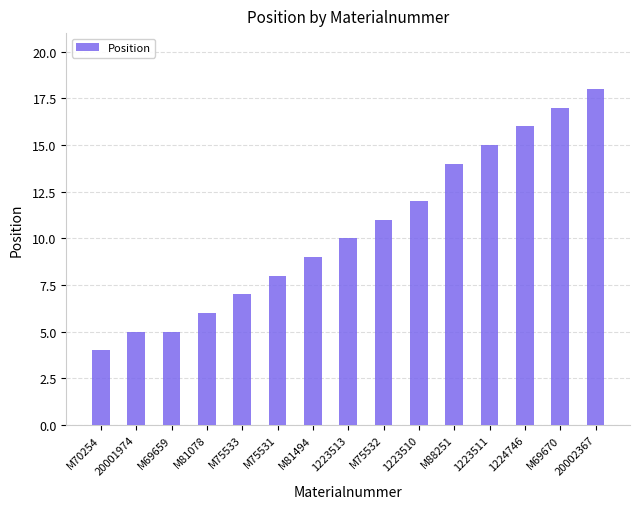

The chart shows a value of 4 at M70254. True or false?

True